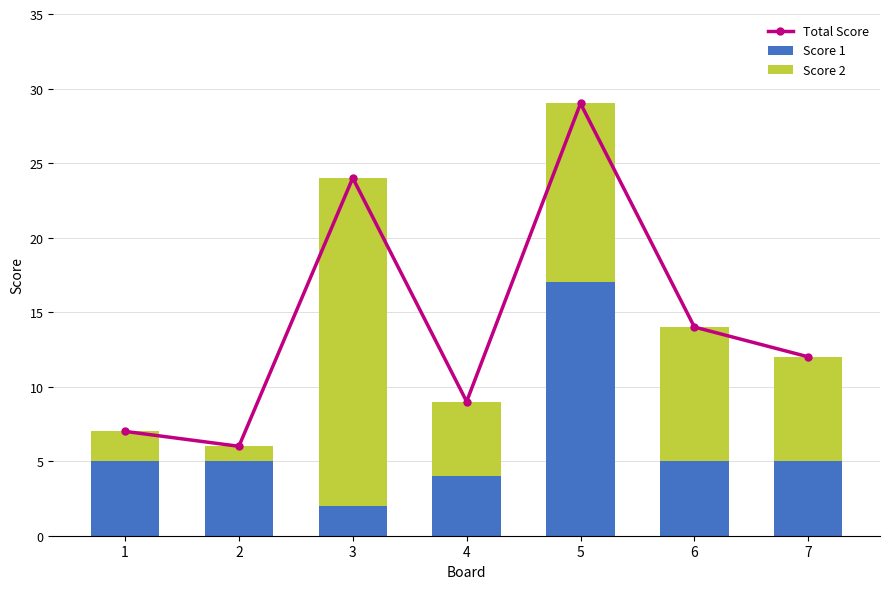

Is it true that Score 1 equals 7 at 6?

False